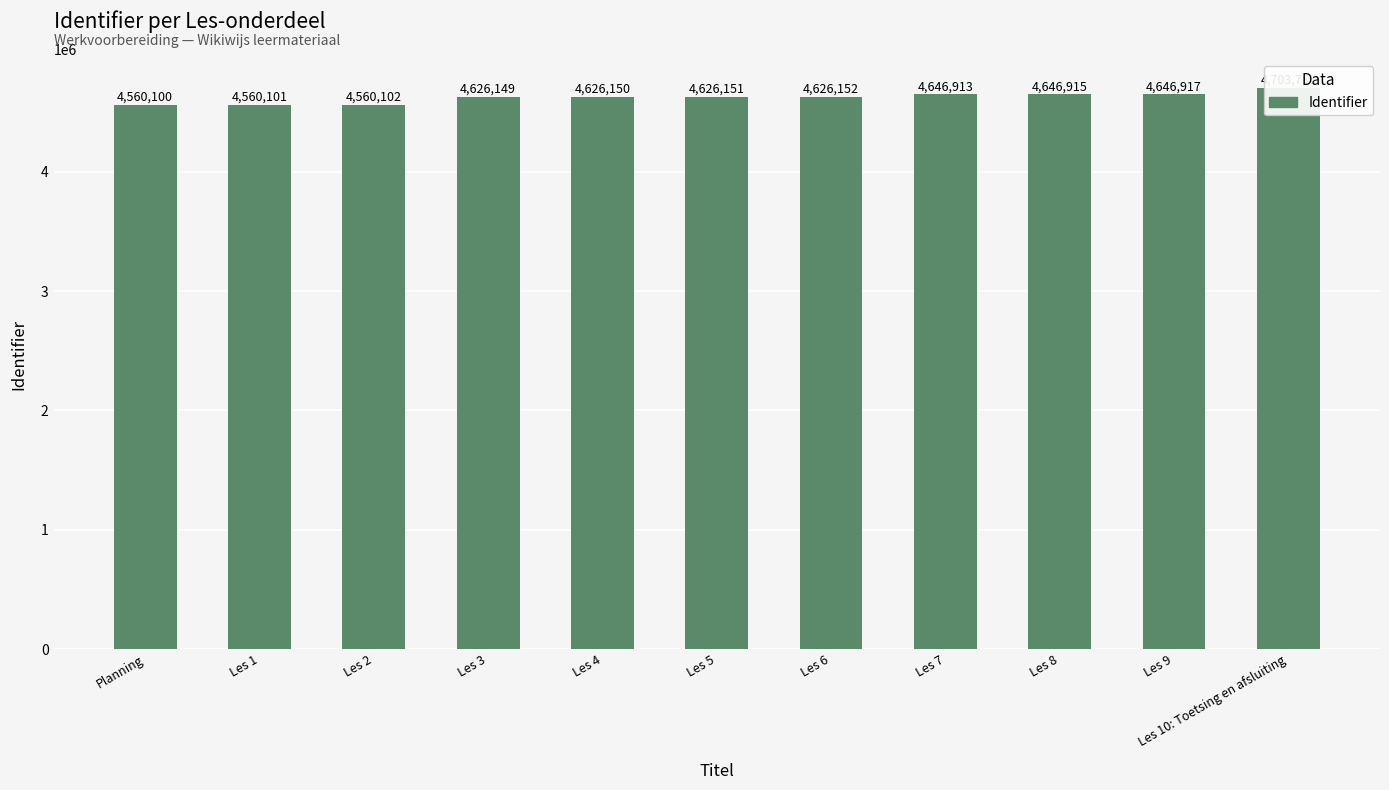

Reading right to left, what are all the values shown in this chart?

Les 10: Toetsing en afsluiting=4703786	Les 9=4646917	Les 8=4646915	Les 7=4646913	Les 6=4626152	Les 5=4626151	Les 4=4626150	Les 3=4626149	Les 2=4560102	Les 1=4560101	Planning=4560100